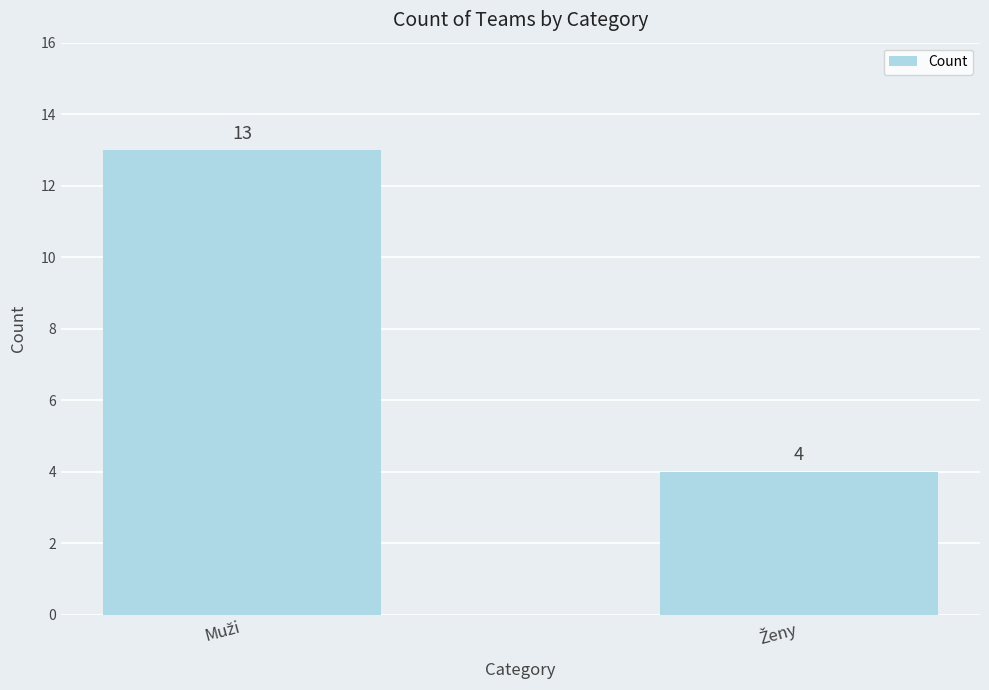

What is the sum of all values?

17